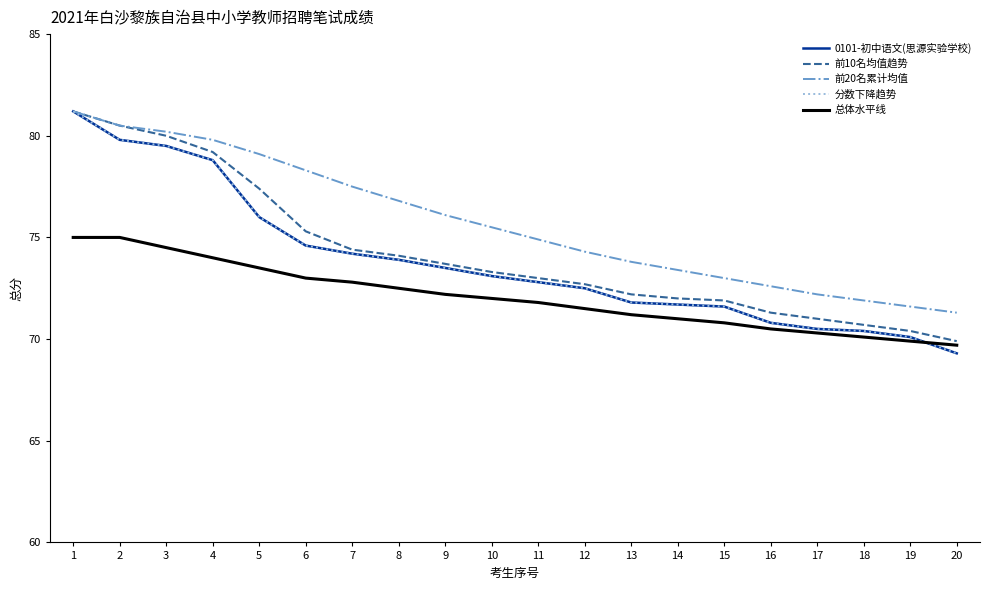

Is this an area chart (filled region under the line)?

No